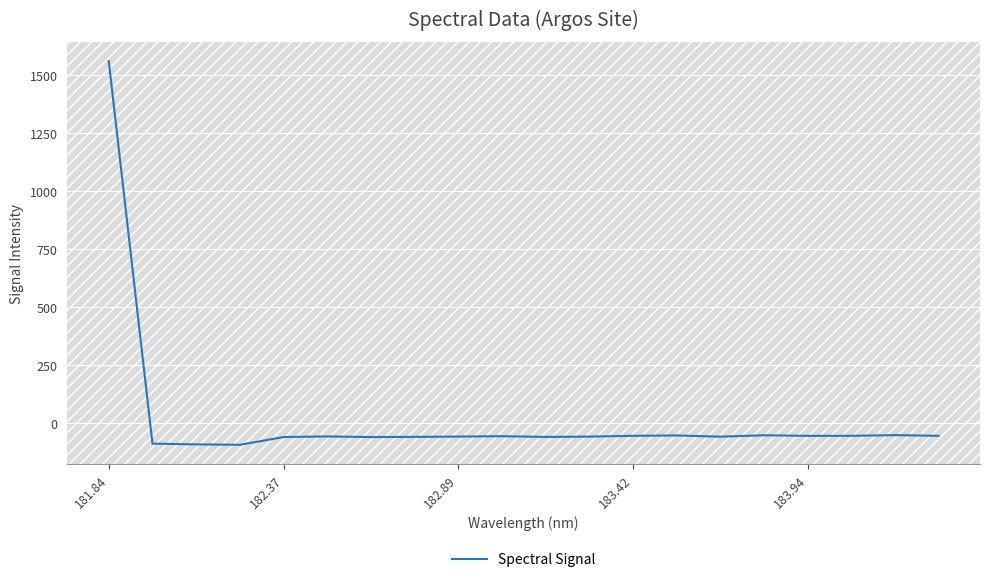

What is the smallest value displayed?

-94.6